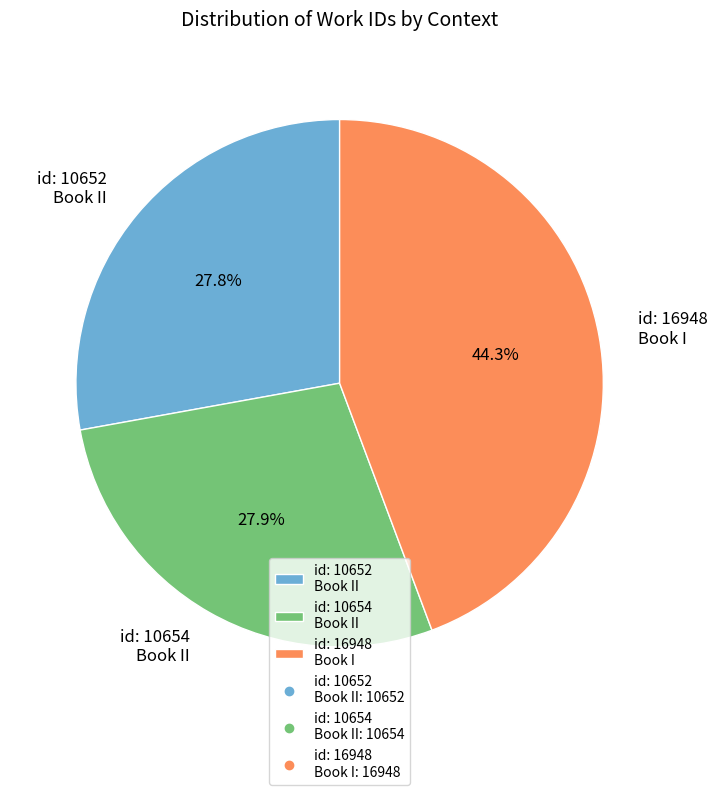

What is the largest slice in the pie chart?

id: 16948 Book I